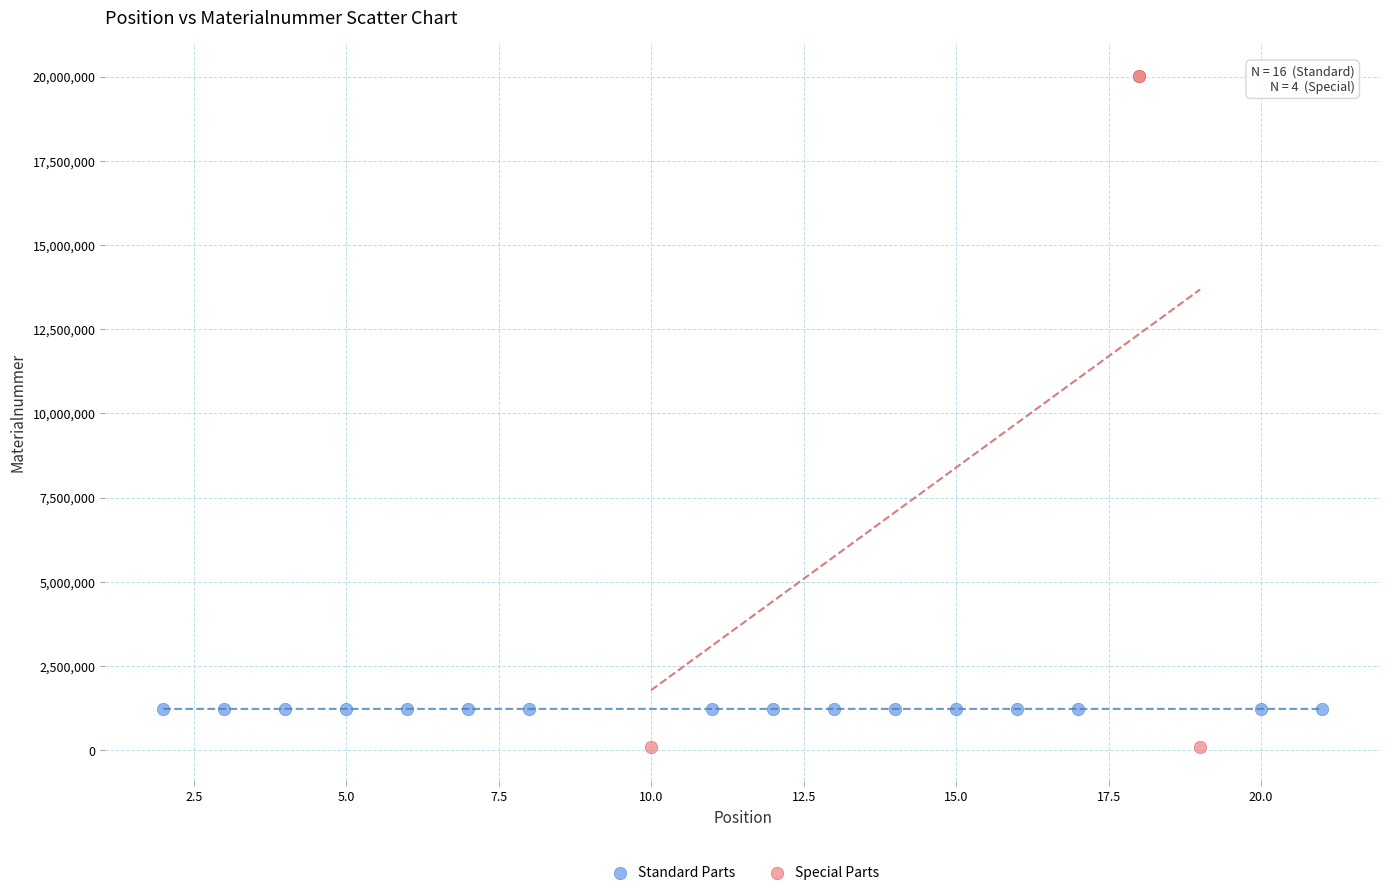

Which series reaches the minimum Y coordinate?

Special Parts